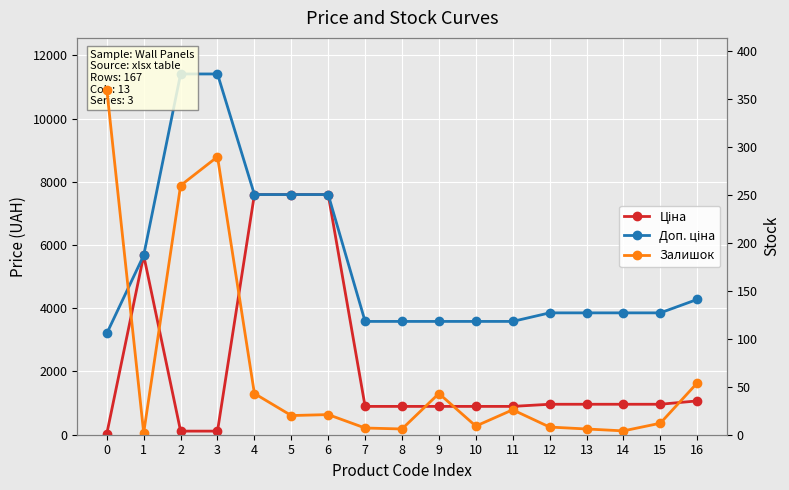

What is the difference between the second highest and minimum values in the Залишок series?

288.0